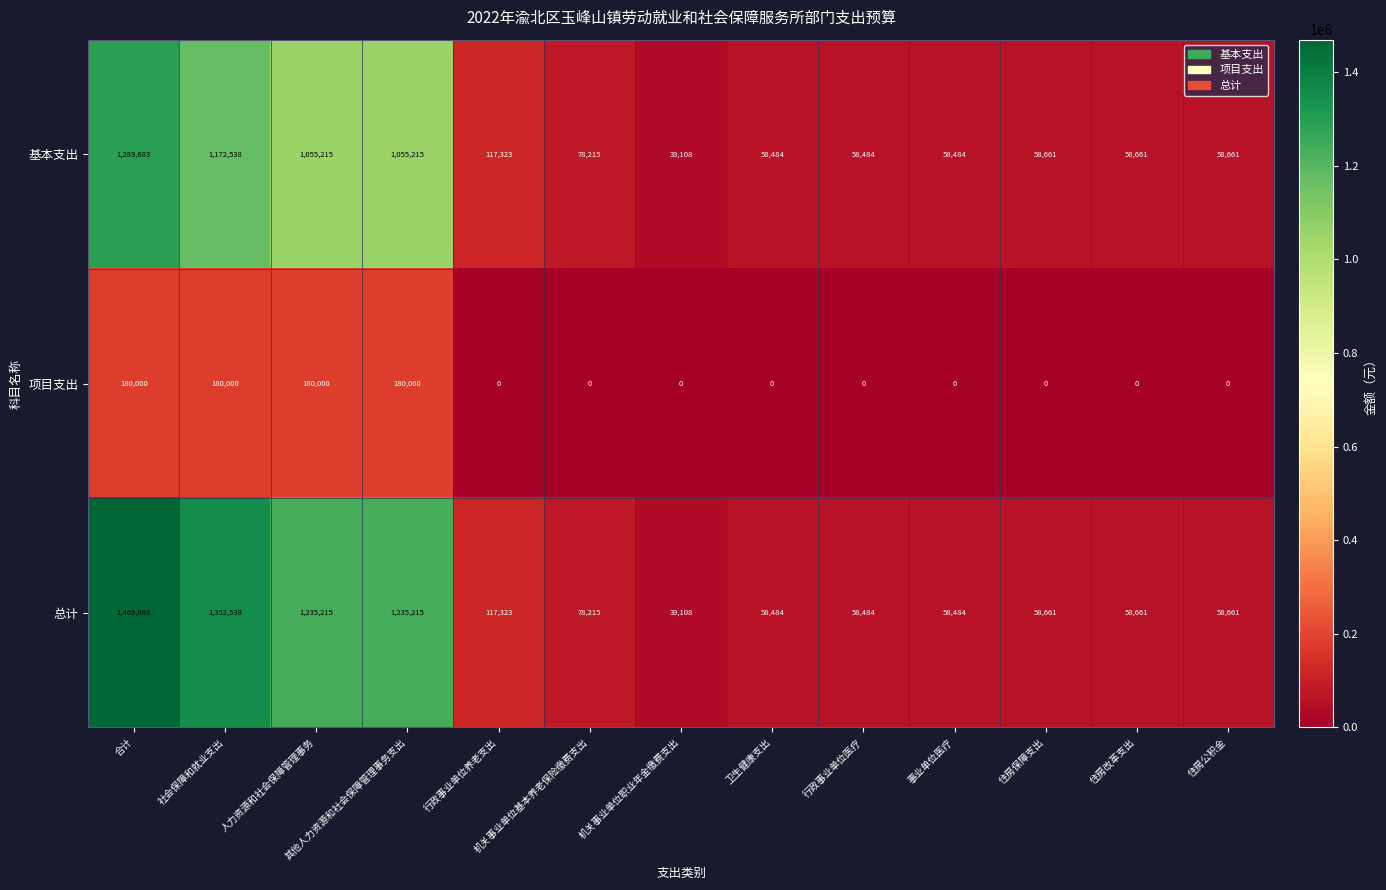

What is the average value of the 总计 series?

452210